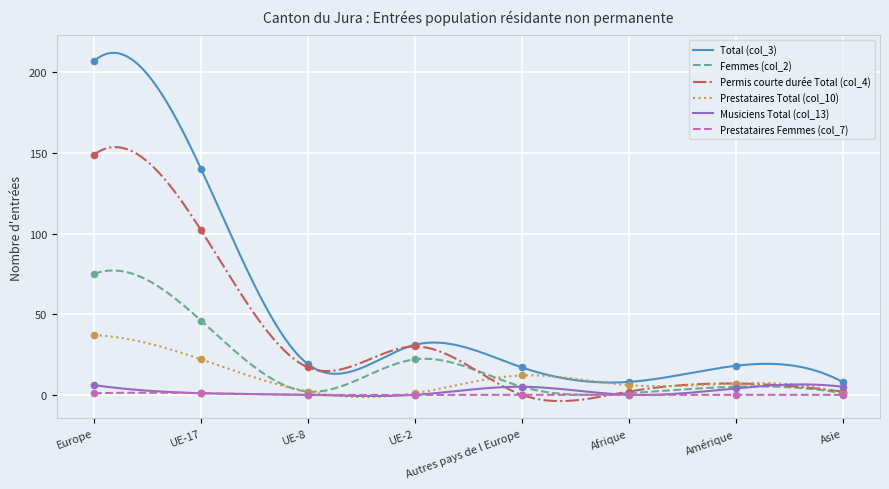

What are all the series names shown in the legend?

Total (col_3), Femmes (col_2), Permis courte durée Total (col_4), Prestataires Total (col_10), Musiciens Total (col_13), Prestataires Femmes (col_7)